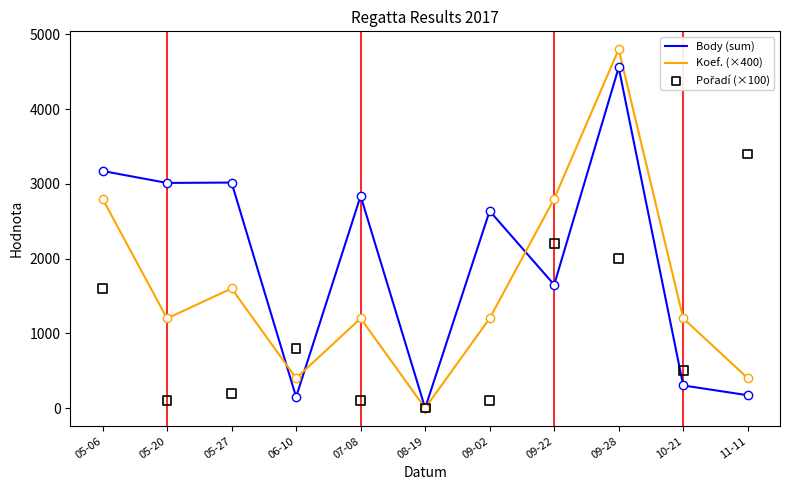

What is the total value across all series at 11-11?

3972